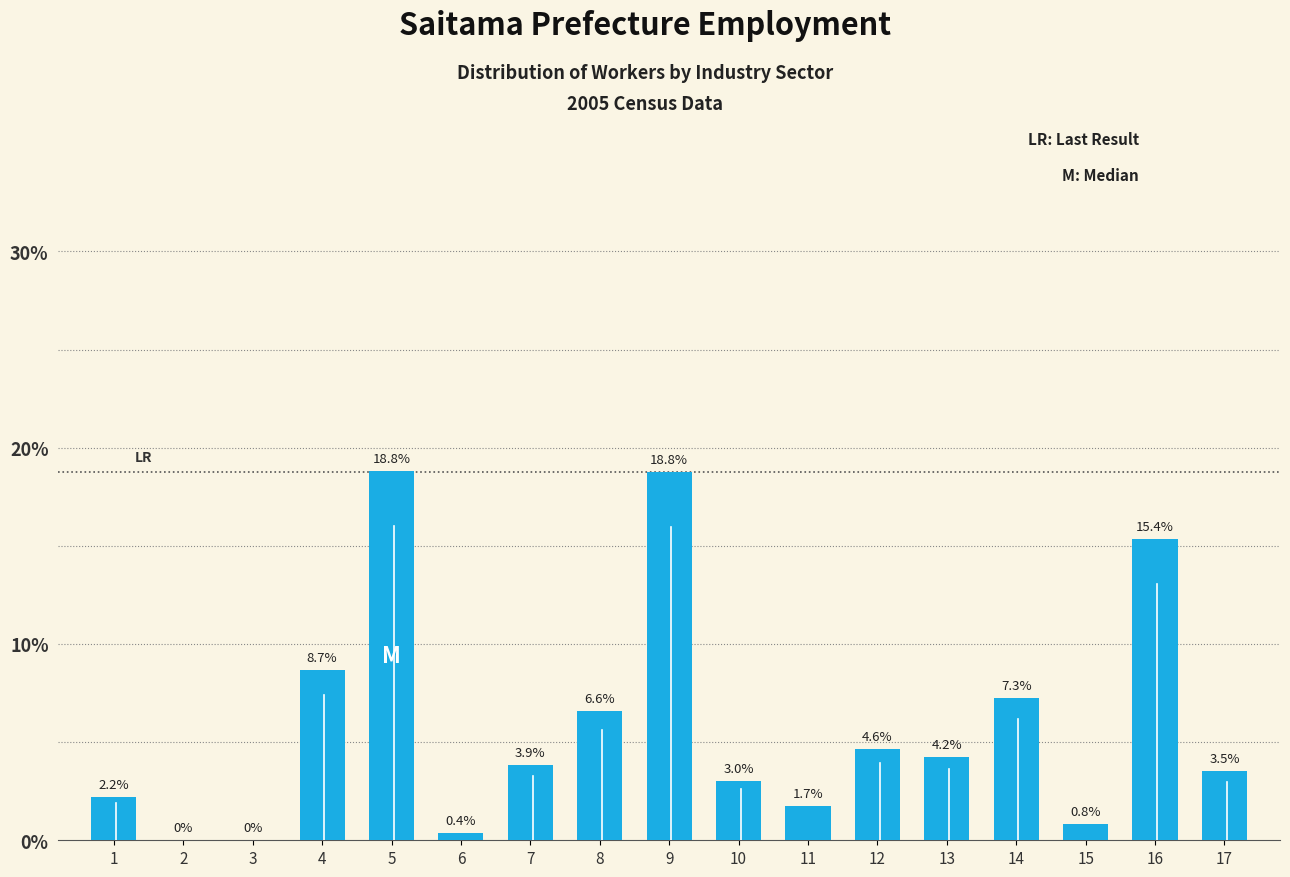

At which label is the value closest to 9?

4